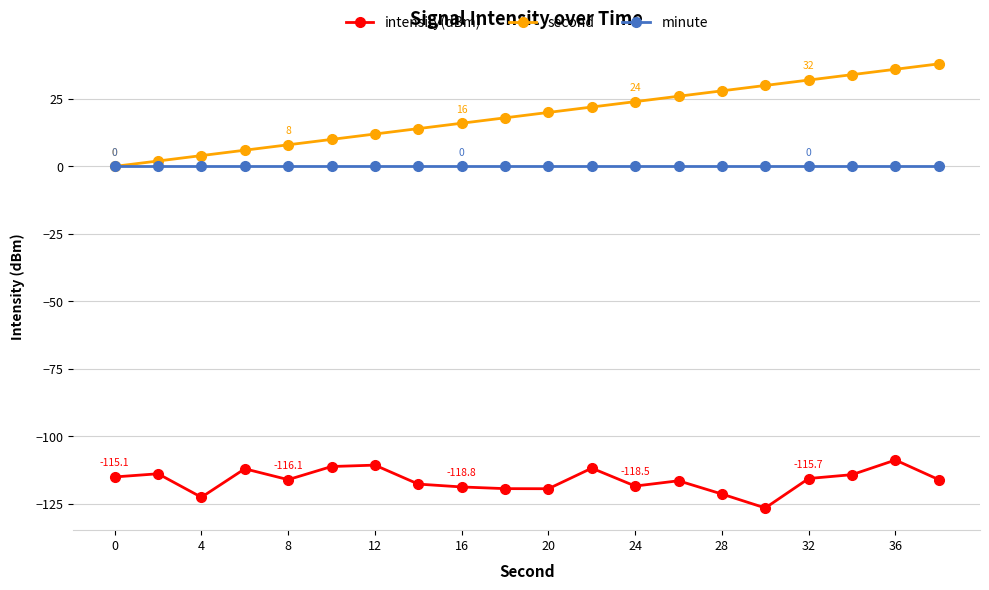

What is the value of the second point at the 11th from the left?

20.0